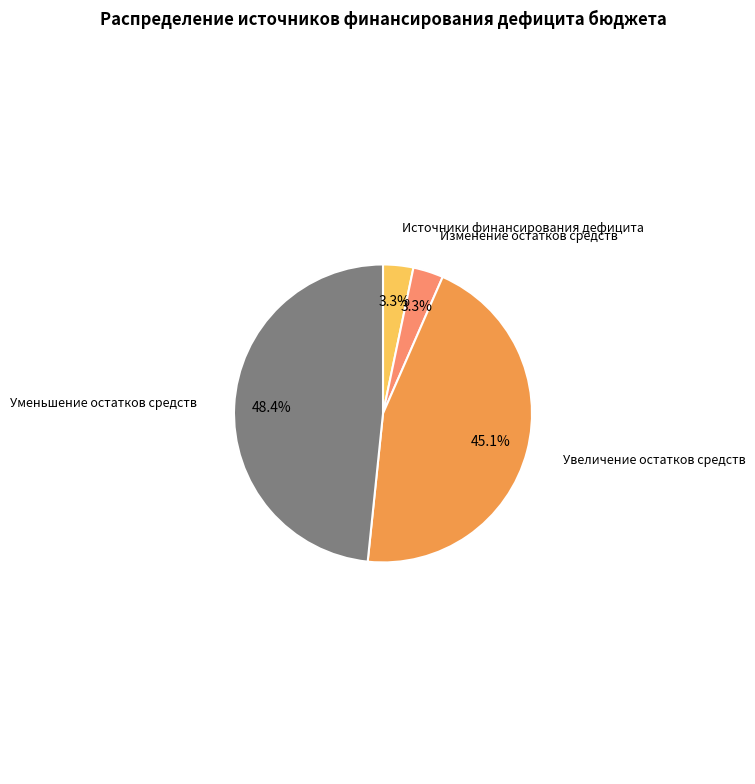

How many slices are in this pie chart?

4